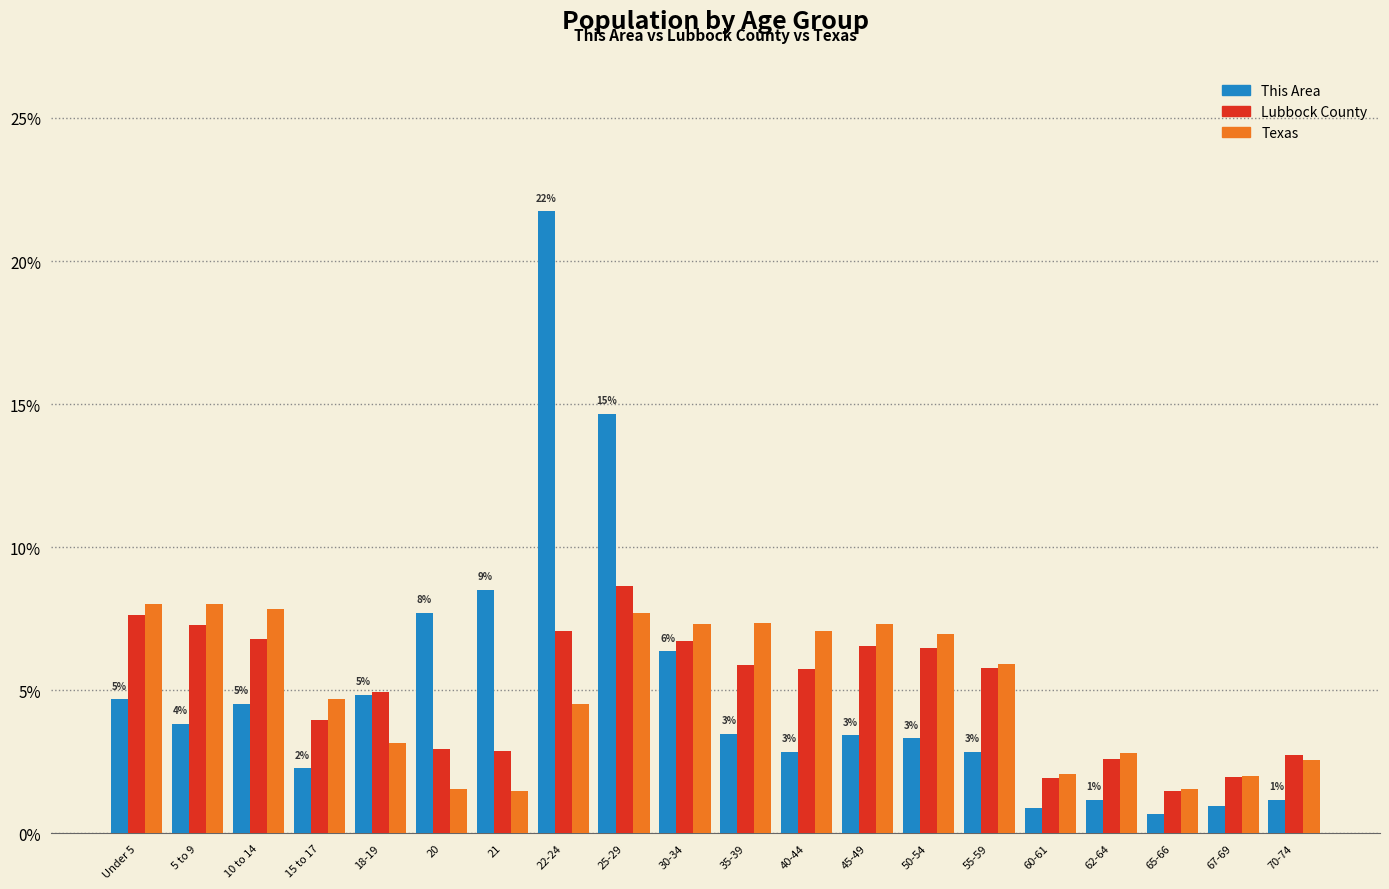

Is it true that This Area equals 2.1 at 62-64?

False